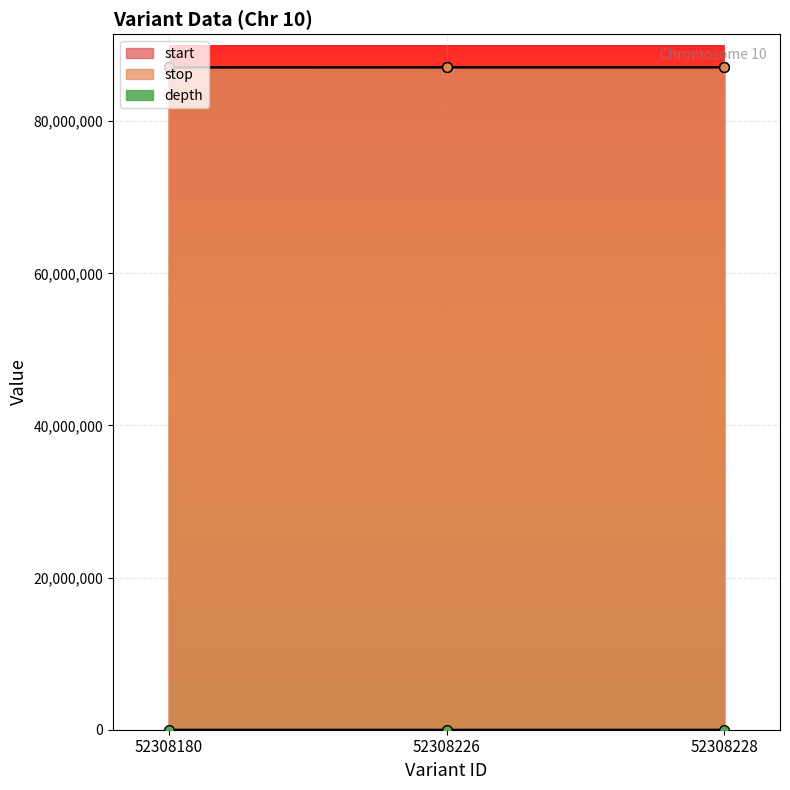

Which series has the largest range (max minus min)?

start